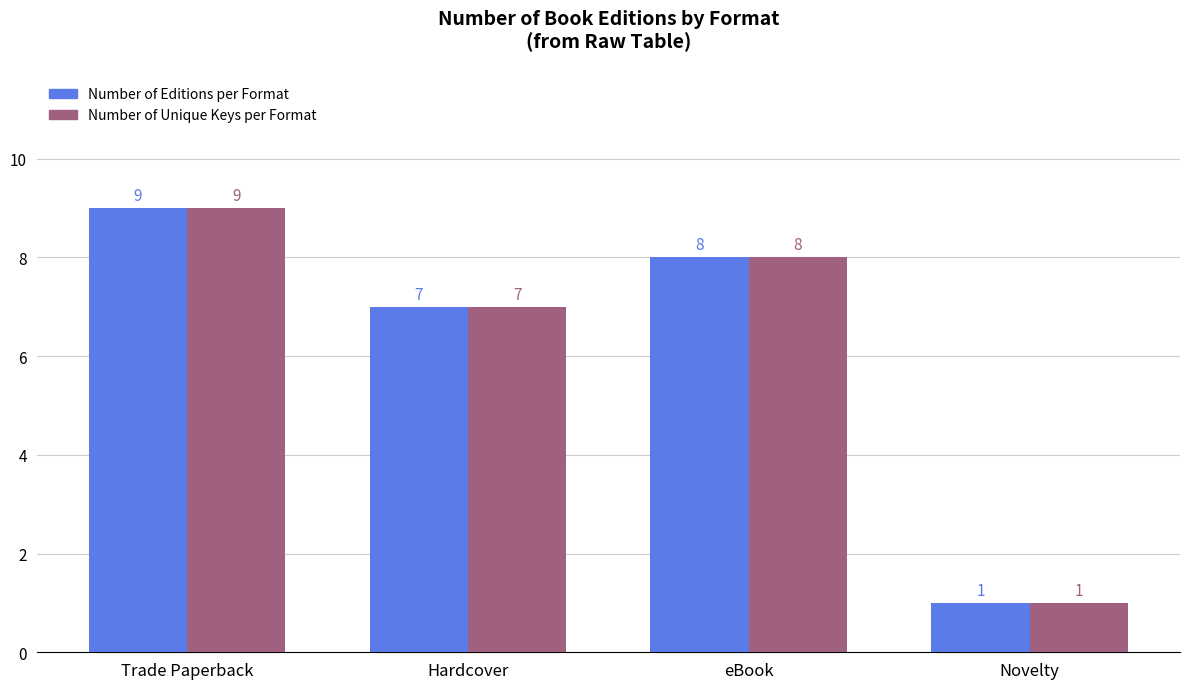

How many bars are there in each group?

2